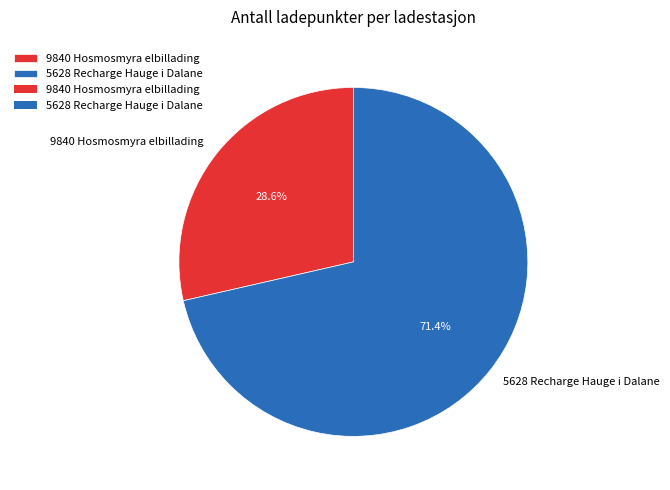

Does any single category account for the majority?

Yes